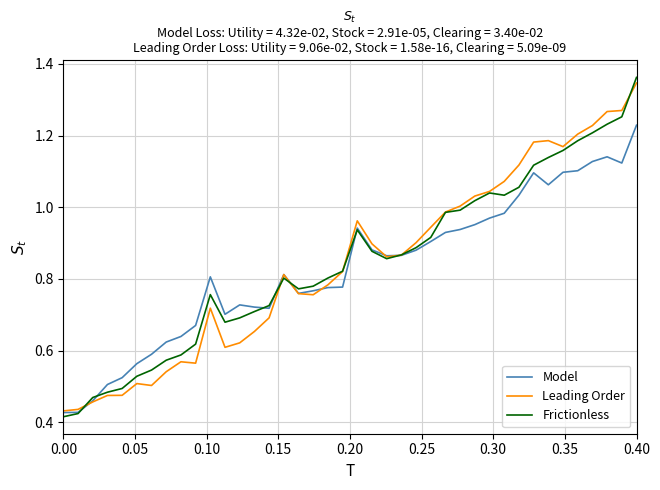

Which series has the widest spread of values?

Frictionless